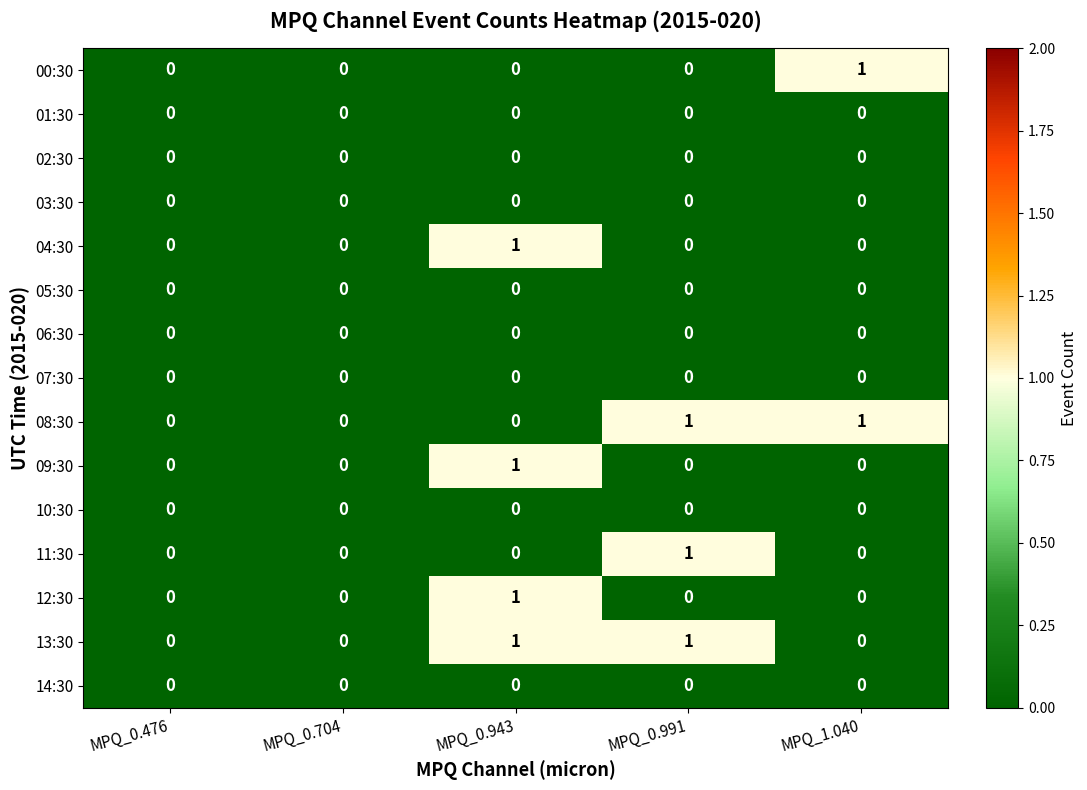

At which category is the sum across all series the highest?

MPQ_0.943